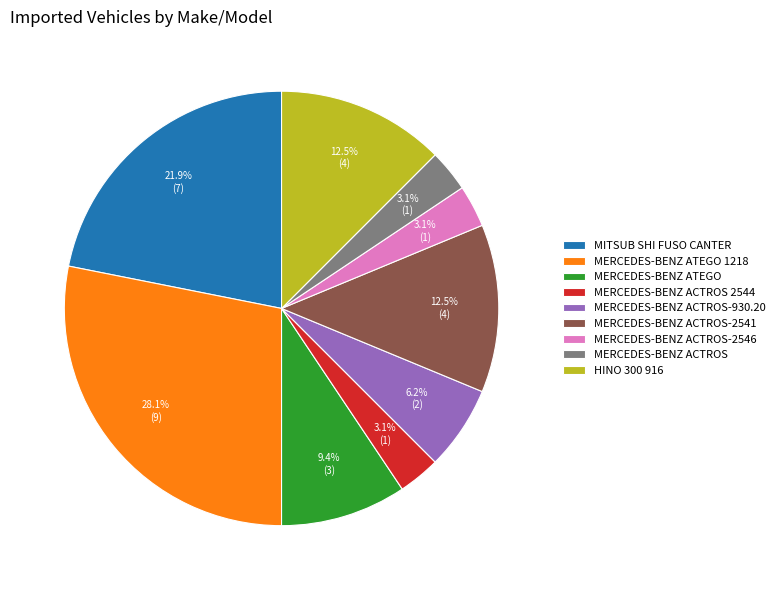

How many slices are in this pie chart?

9